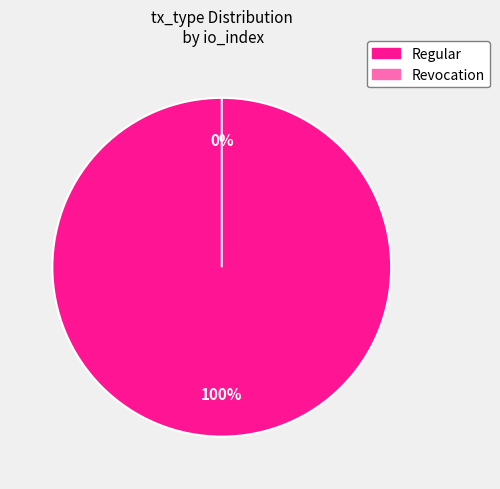

Rank the categories by value from highest to lowest.

Regular, Revocation